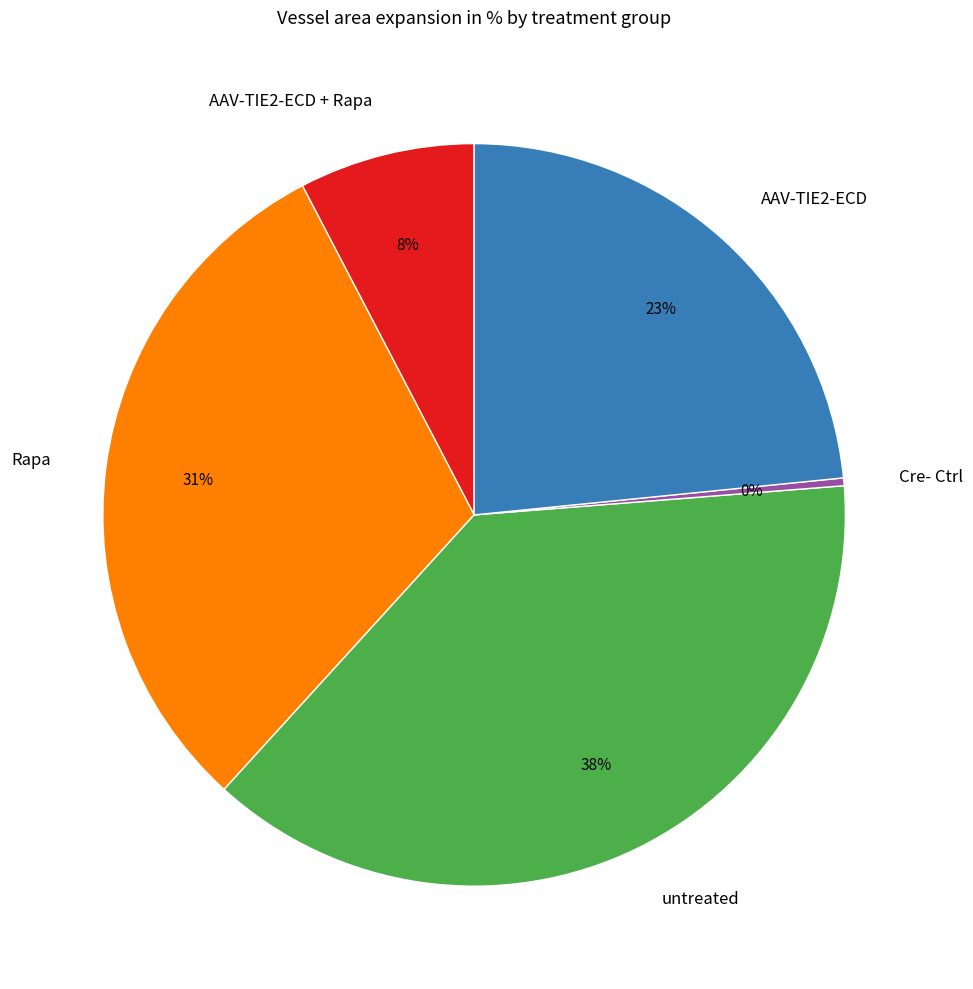

What is the smallest slice in the pie chart?

Cre- Ctrl